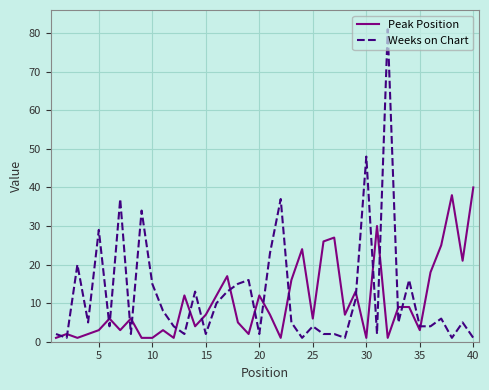

True or false: Weeks on Chart and Peak Position cross at least once.

True